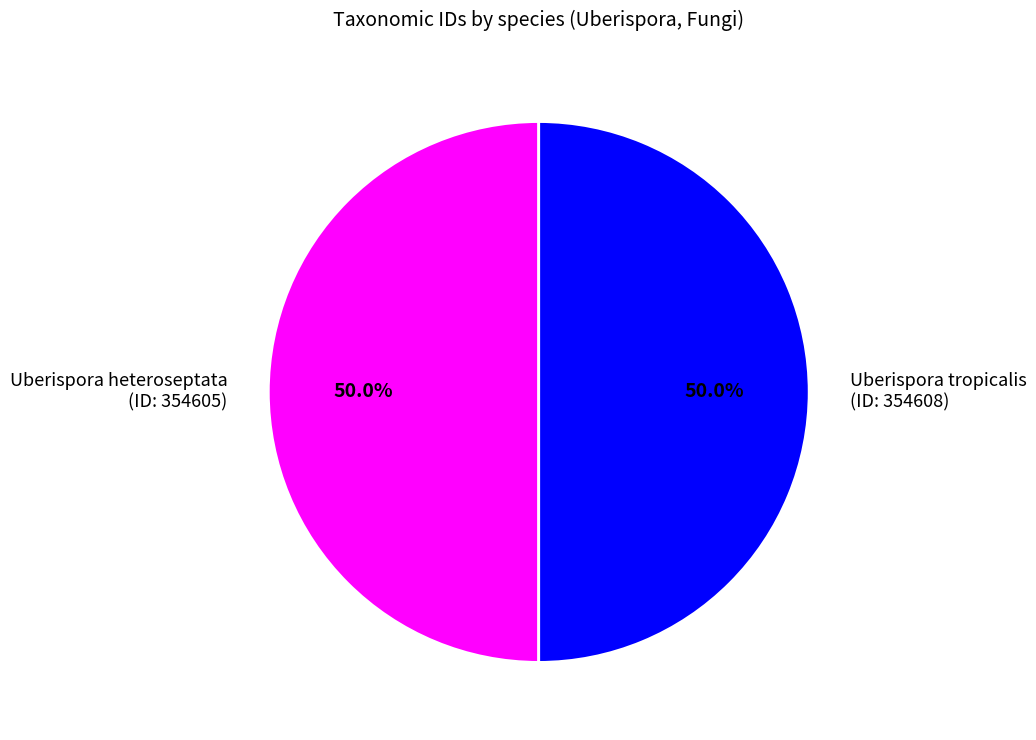

What is the ratio of the value at Uberispora tropicalis (ID: 354608) to the value at Uberispora heteroseptata (ID: 354605)?

1.0